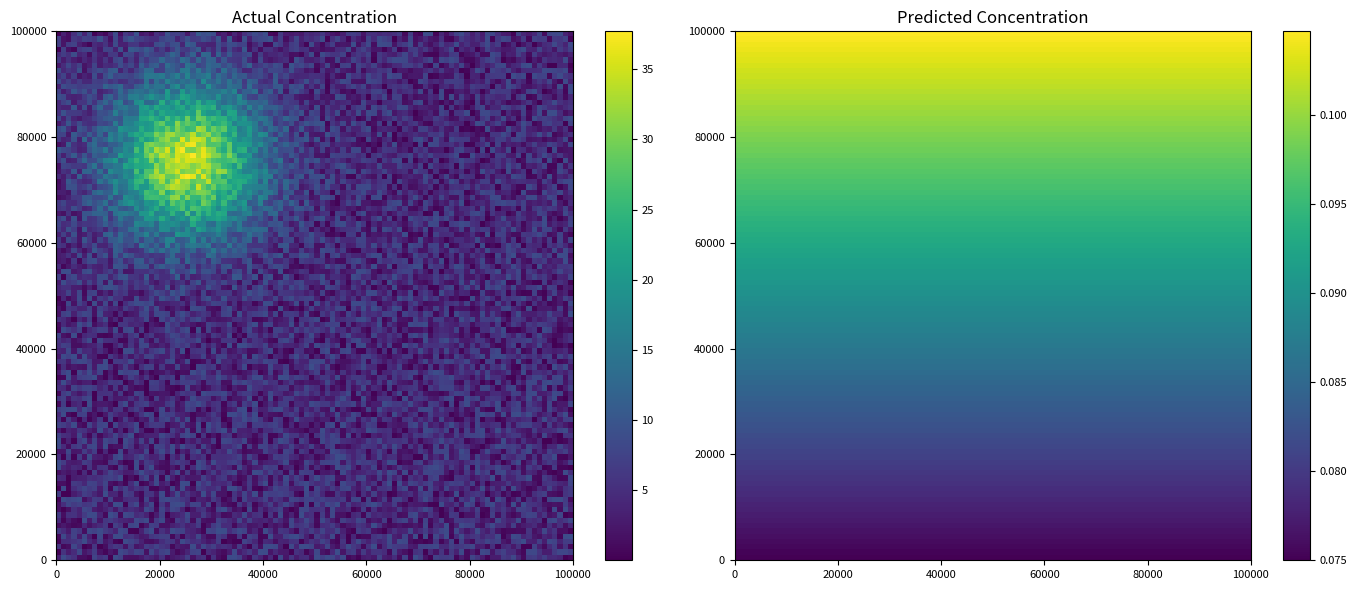

Count the number of data series in this chart.

2